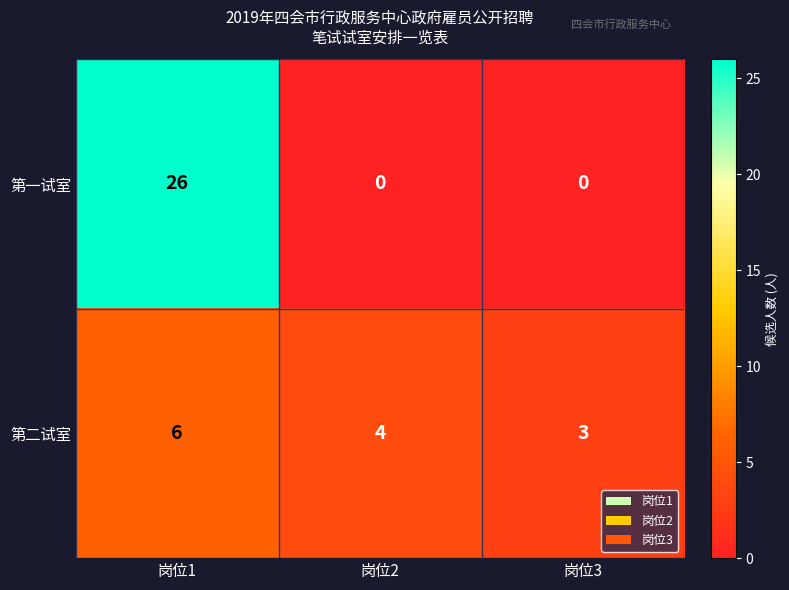

Reading right to left, what are all the values shown in this chart?

第一试室: 0	0	26
第二试室: 3	4	6